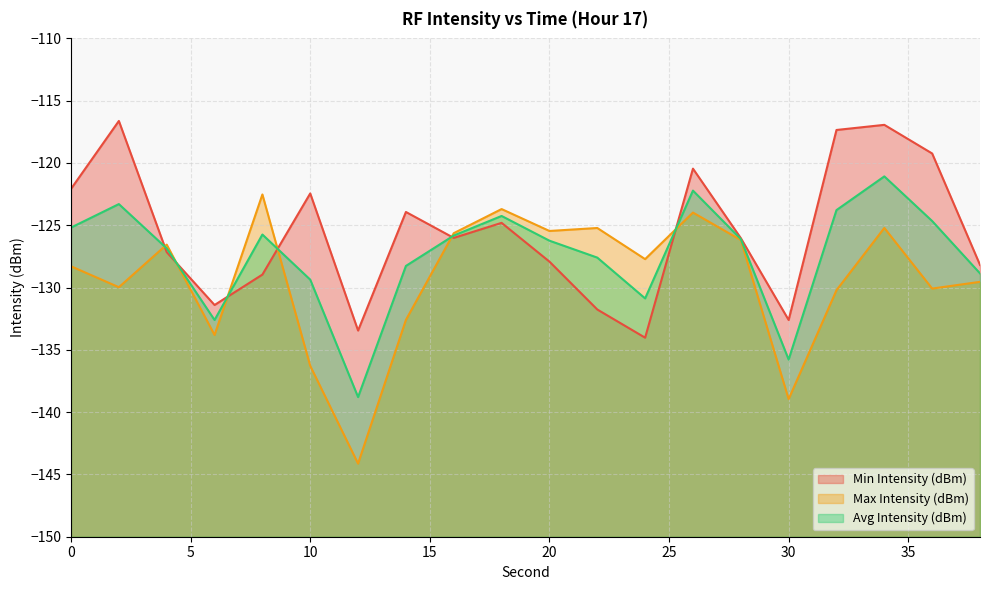

How many lines are shown in the chart?

3